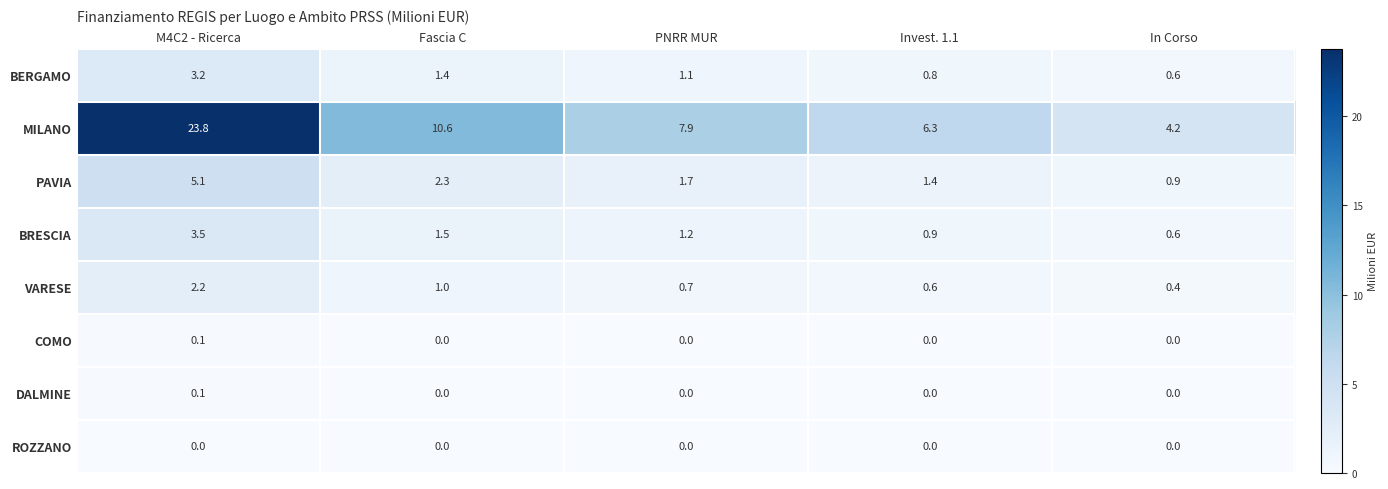

The value of BRESCIA at Invest. 1.1 is 0.4. True or false?

False